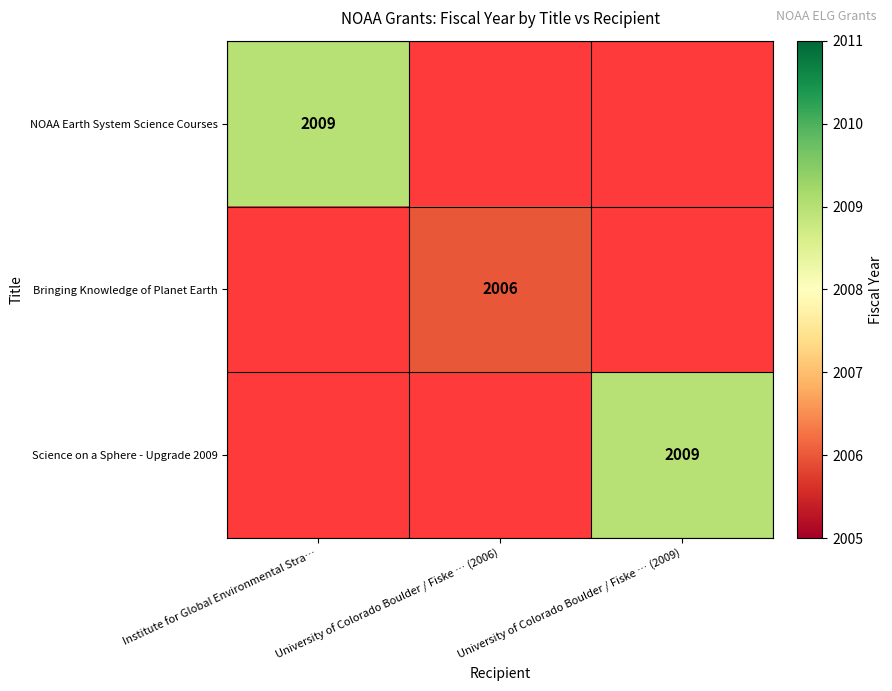

At how many categories does at least one series exceed 2008?

2